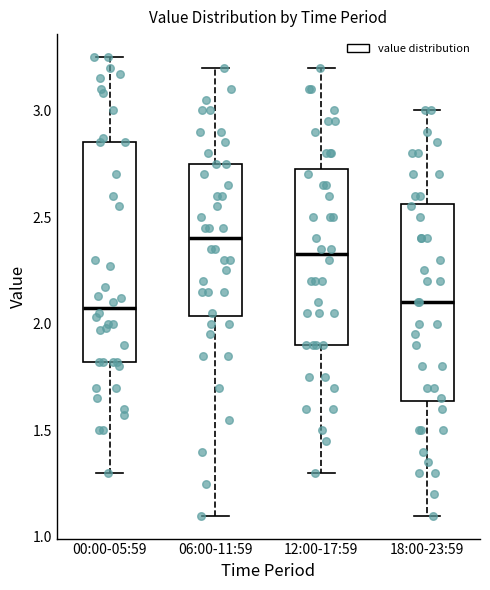

Reading left to right, transcribe this box plot: for each box, give where its median line is, the range the box spans, and where its two whiskers end, as read against the y-axis. The values are not printed on the chart, so give them approximately, as read against the axis.

00:00-05:59: median 2.10, box 1.80 to 2.85, whiskers 1.30 to 3.25
06:00-11:59: median 2.40, box 2.05 to 2.75, whiskers 1.10 to 3.20
12:00-17:59: median 2.35, box 1.90 to 2.75, whiskers 1.30 to 3.20
18:00-23:59: median 2.10, box 1.65 to 2.55, whiskers 1.10 to 3.00